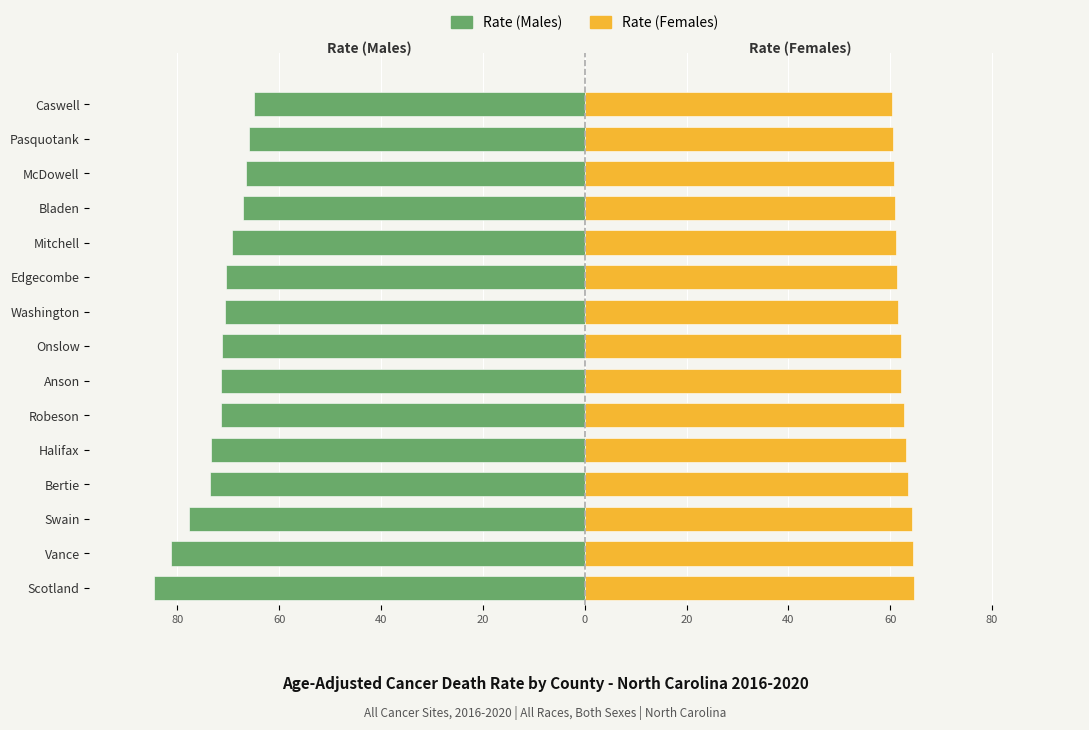

What are all the series names shown in the legend?

Rate (Males), Rate (Females)